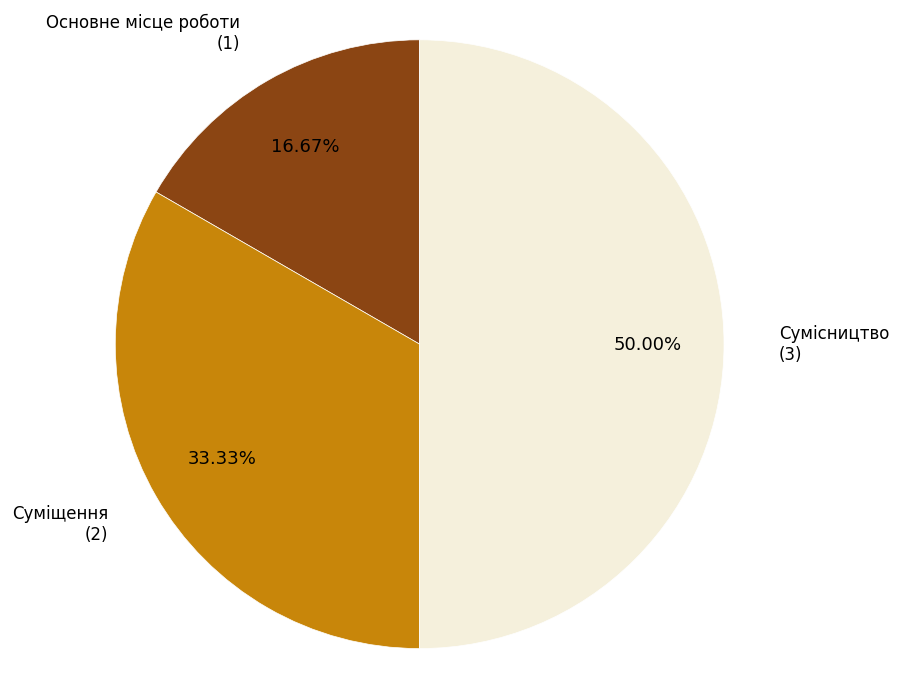

What percentage is the Сумісництво slice, to the nearest percent?

50%